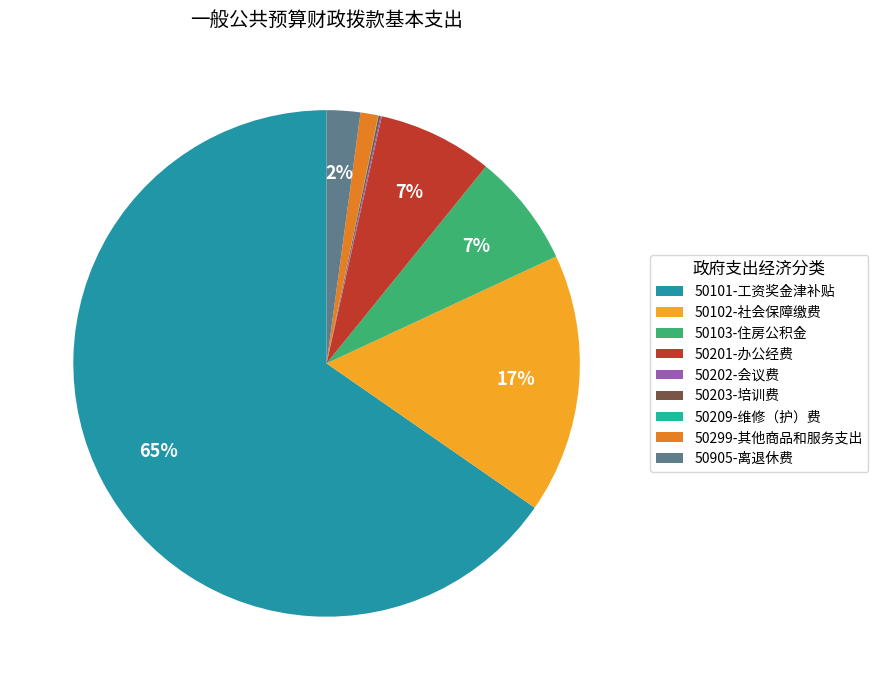

What percentage is the 50101-工资奖金津补贴 slice, to the nearest percent?

65%